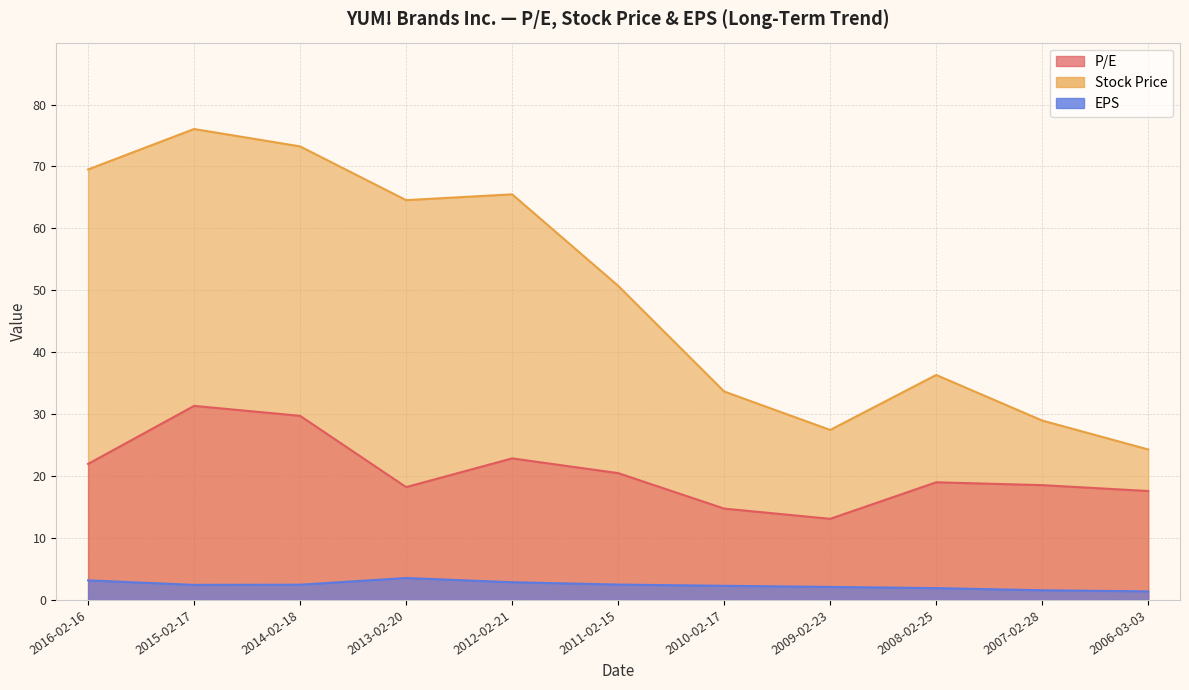

True or false: P/E and EPS intersect in this chart.

False